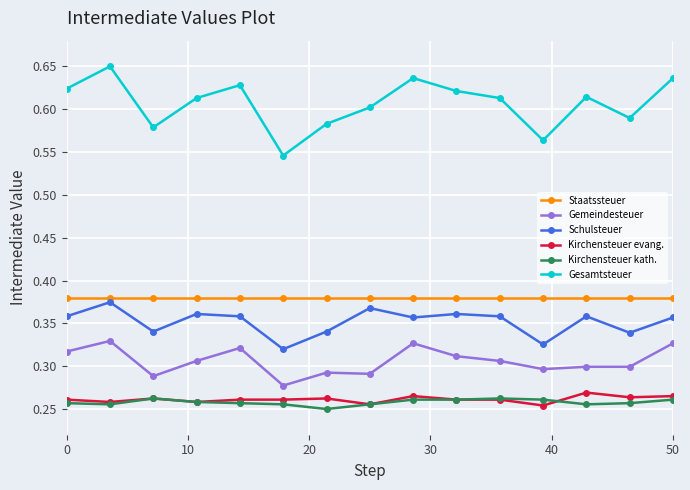

True or false: Staatssteuer and Schulsteuer intersect in this chart.

False